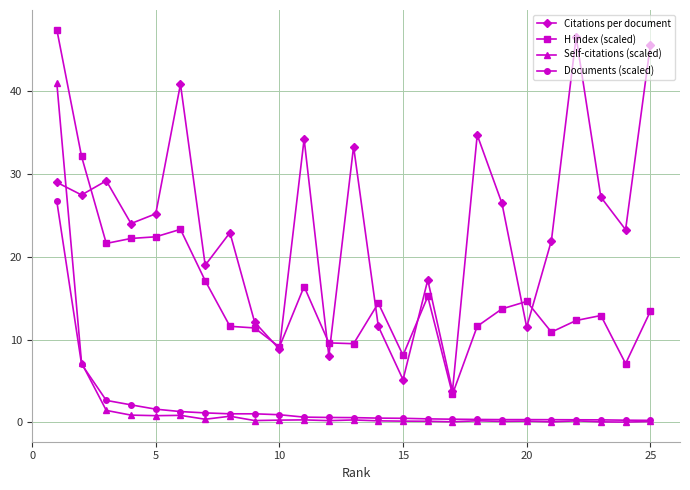

What is the highest value of the H index (scaled) series?

47.4